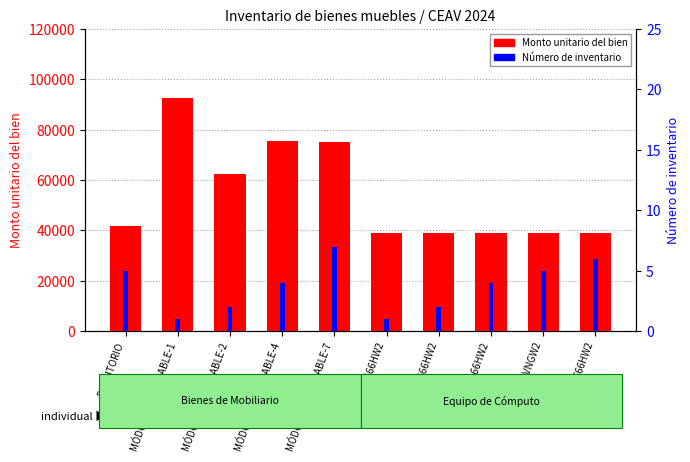

What is the label of the 5th bar from the right?

LAPTOP 3G66HW2